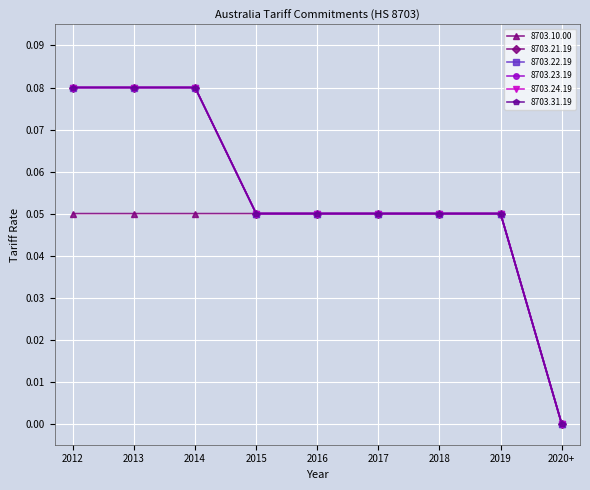

True or false: 8703.10.00 and 8703.31.19 intersect in this chart.

False